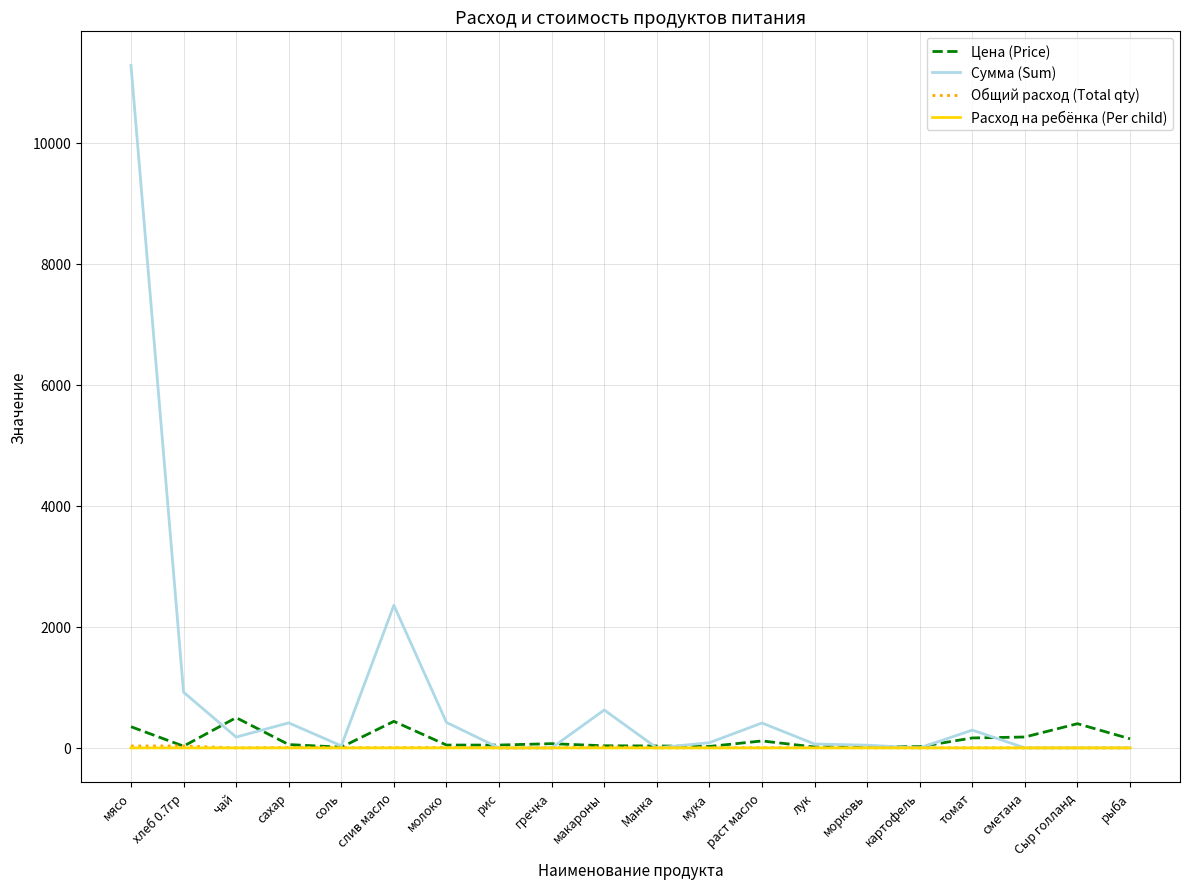

How many categories are shown in the chart?

20